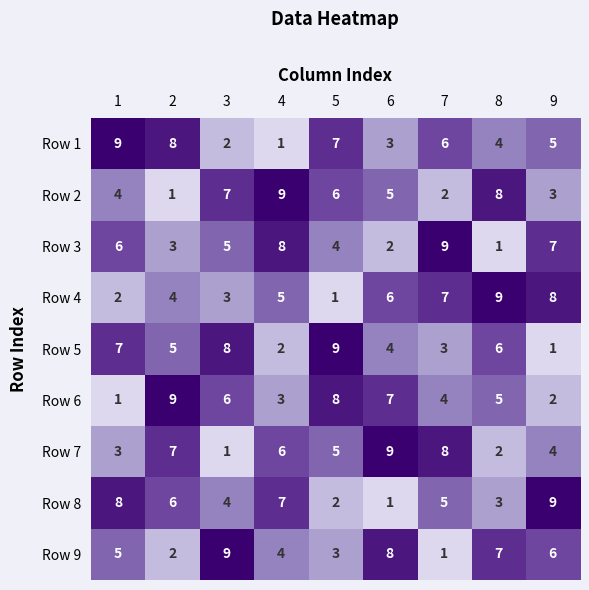

The value of Row 7 at 1 is 1. True or false?

False